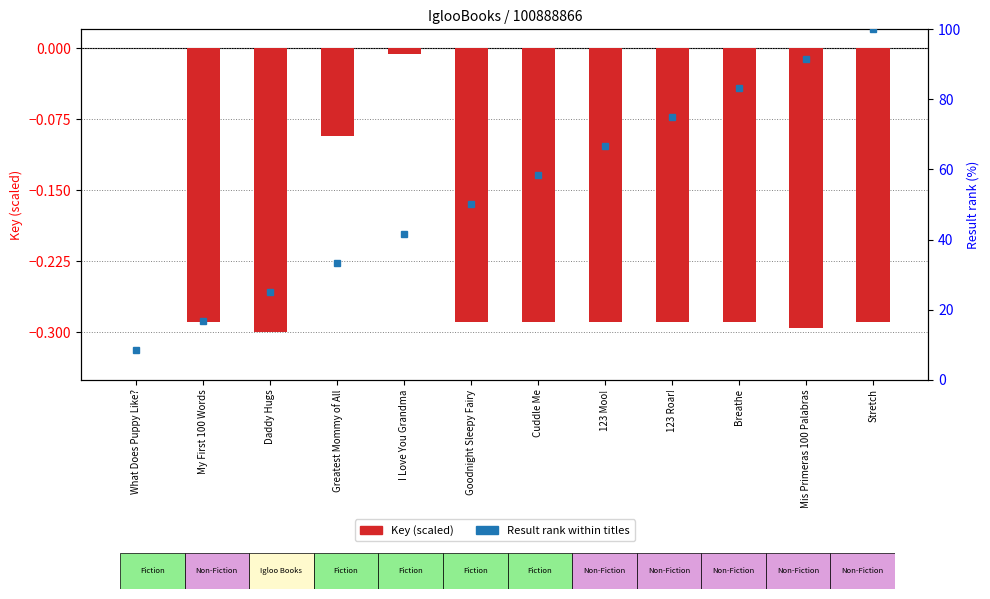

Does the chart contain any negative values?

Yes